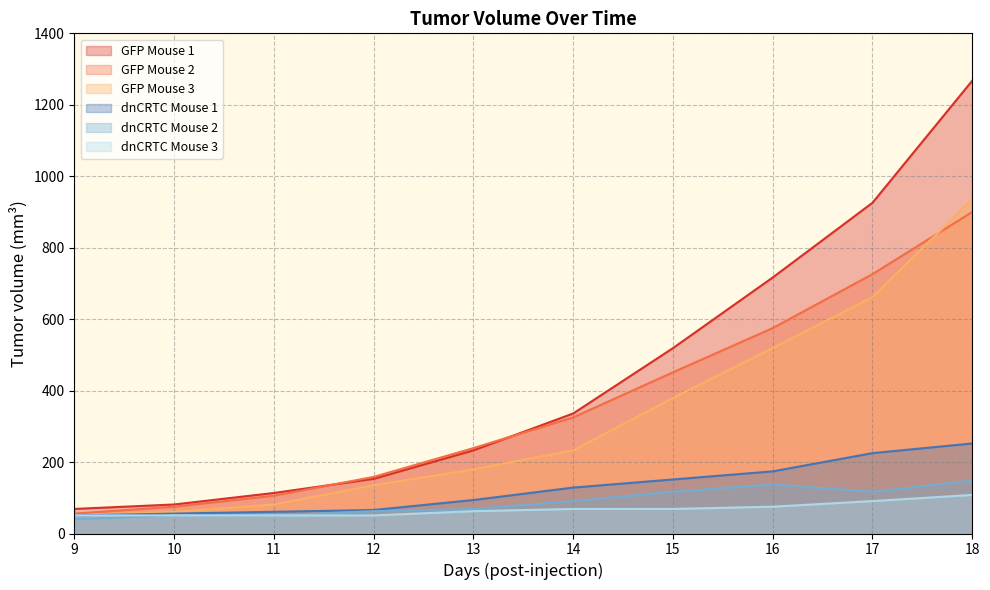

What is the minimum value for dnCRTC Mouse 3?

50.6